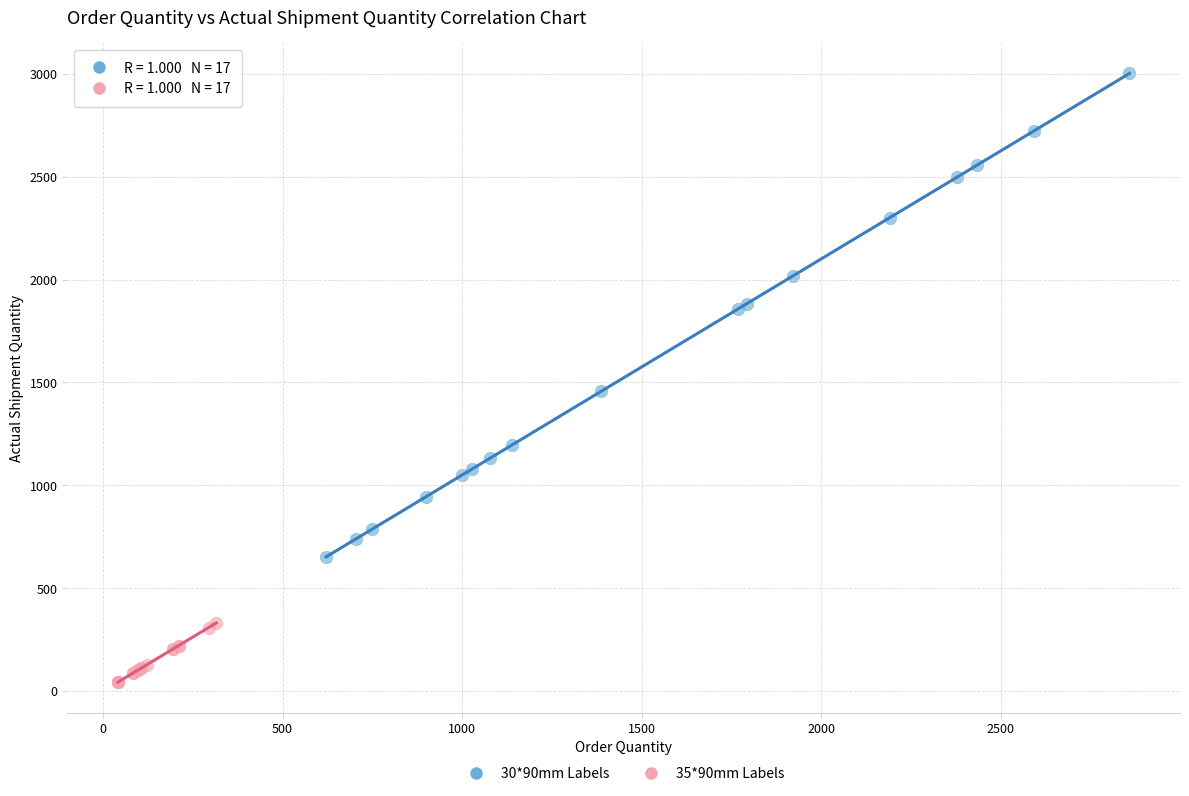

Which series reaches the minimum Y coordinate?

35*90mm Labels